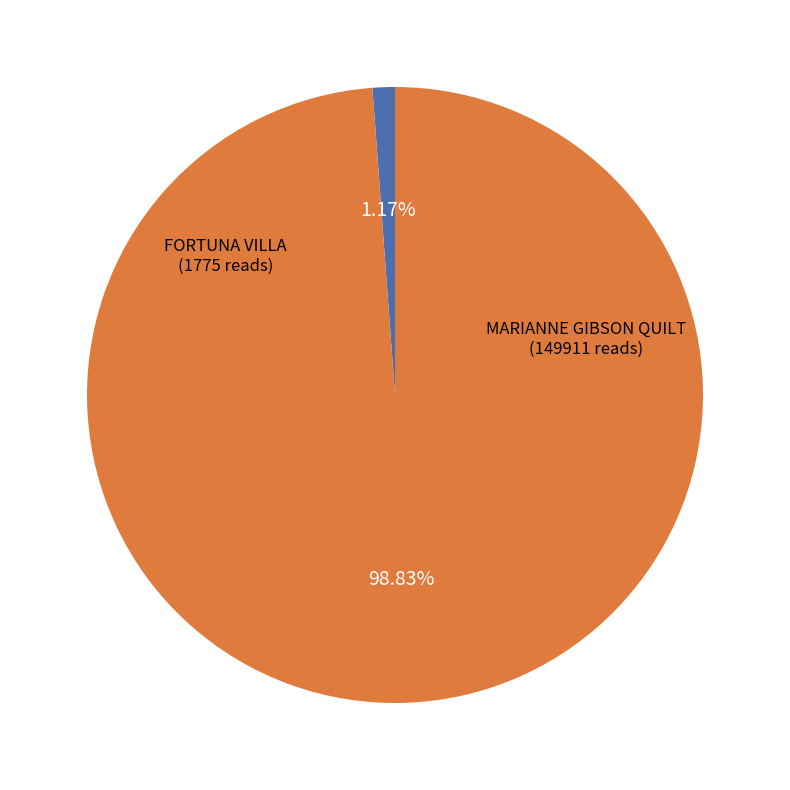

Is there any slice that represents more than half of the pie?

Yes